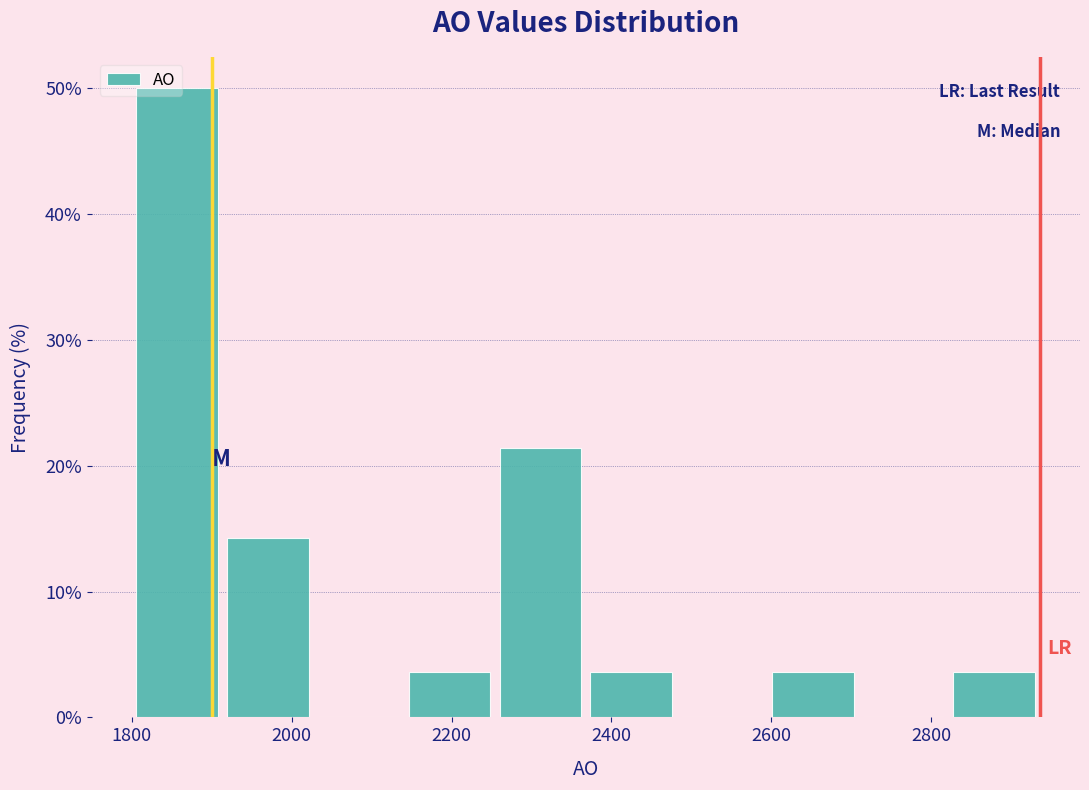

Reading left to right, transcribe this chart: for each bar, give the range it covers on the x-axis and its height. Neither the bar edges nor the heights are printed on the chart, so give them approximately, as read against the axes.

1800 to 1920: 50
1920 to 2020: 14
2020 to 2140: 0
2140 to 2260: 4
2260 to 2360: 21
2360 to 2480: 4
2480 to 2600: 0
2600 to 2700: 4
2700 to 2820: 0
2820 to 2940: 4